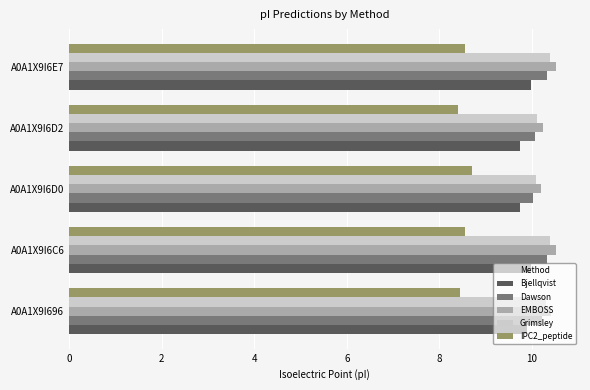

What are all the series names shown in the legend?

Bjellqvist, Dawson, EMBOSS, Grimsley, IPC2_peptide